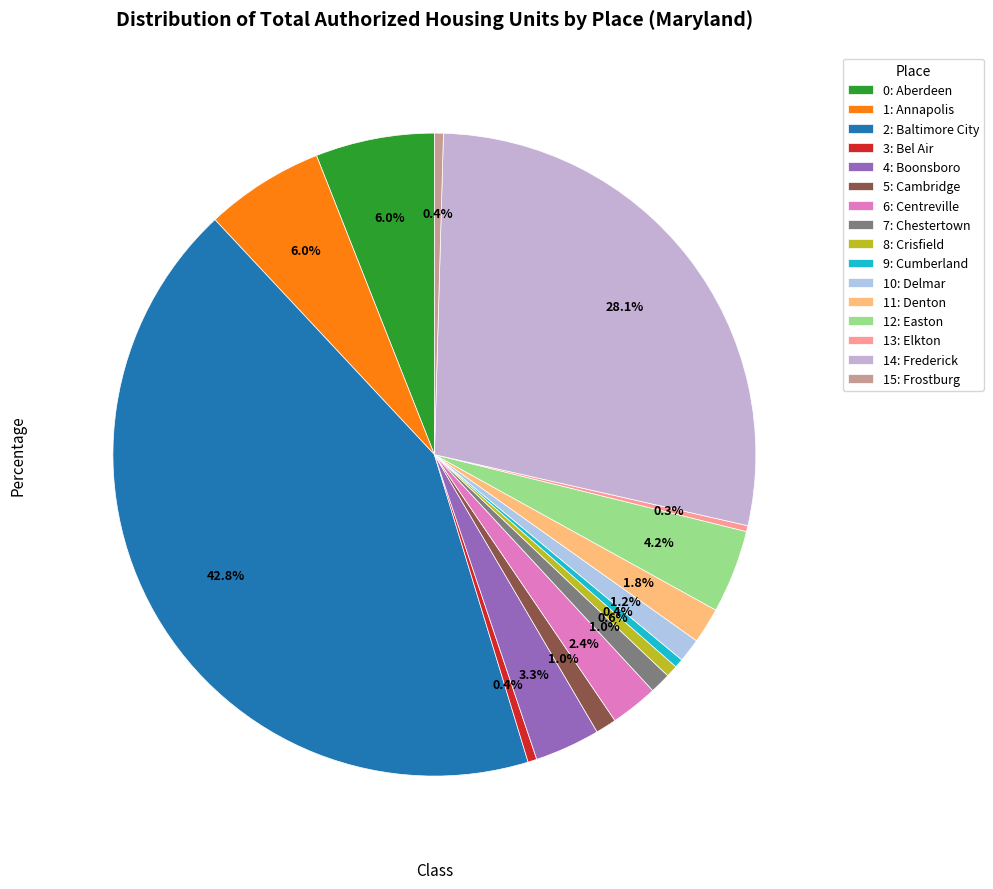

How many segments does this pie chart have?

16